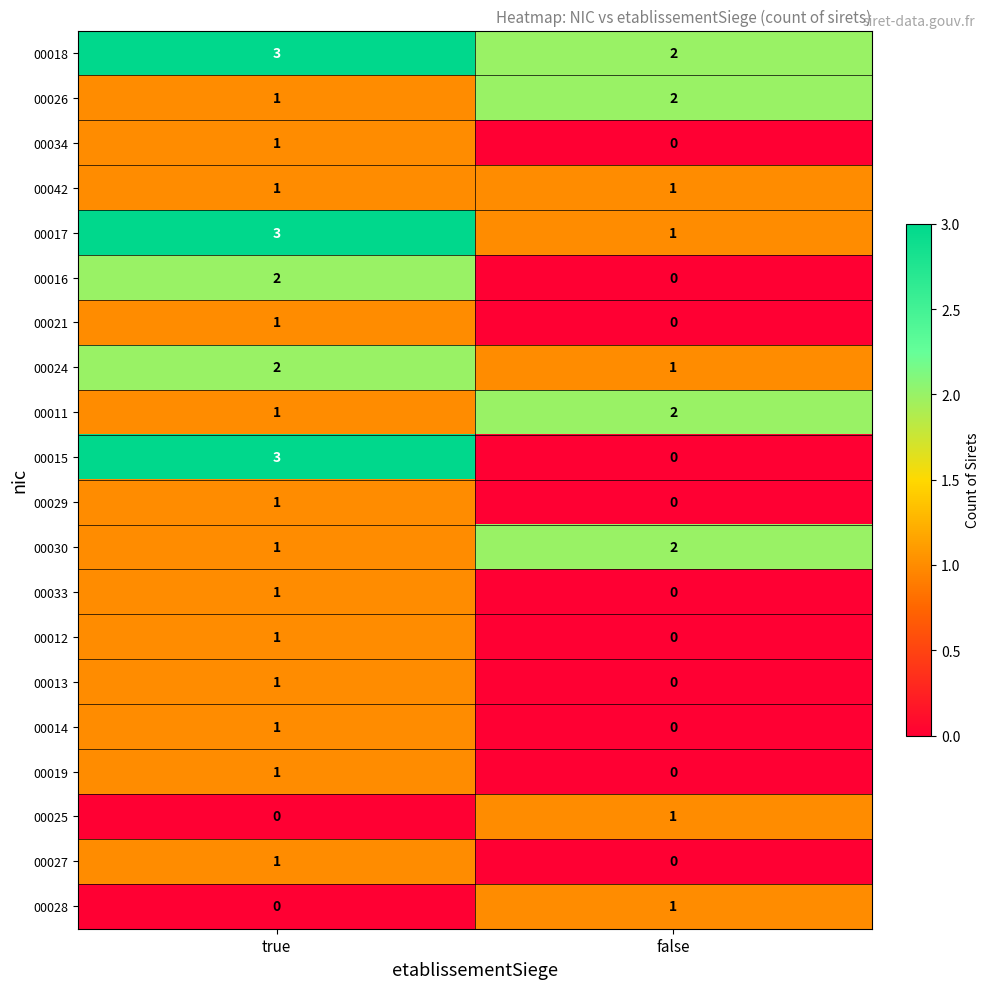

Between true and false, which series saw the biggest shift?

00015